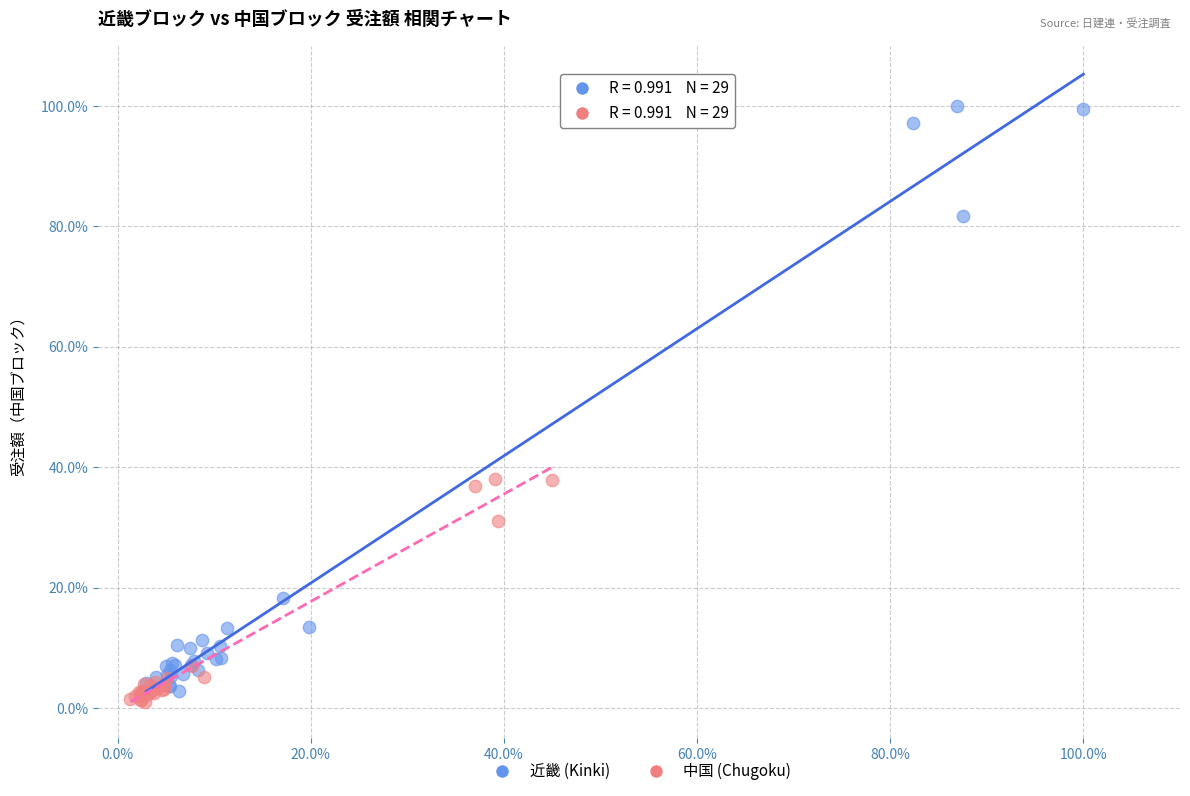

Which series reaches the minimum Y coordinate?

中国 (Chugoku)